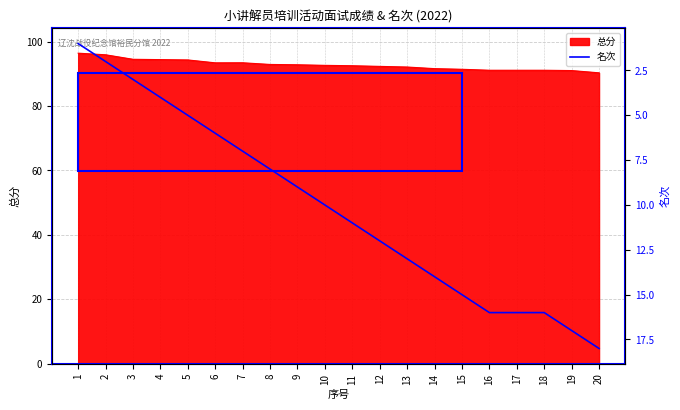

True or false: 总分 has a value of 90.3 at 20.

True